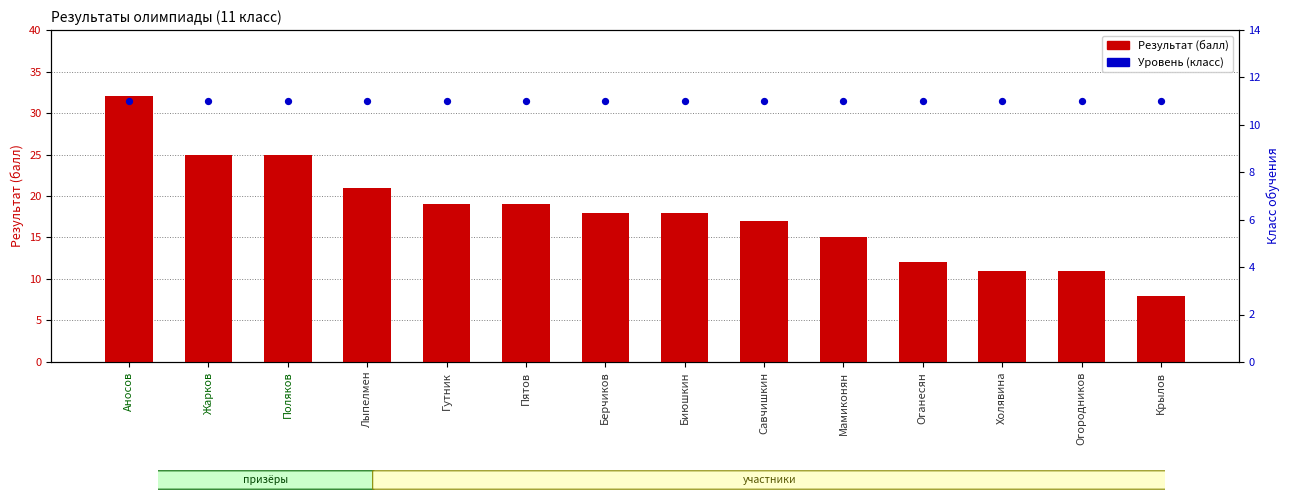

Which series has the largest total across all categories?

Результат (балл)